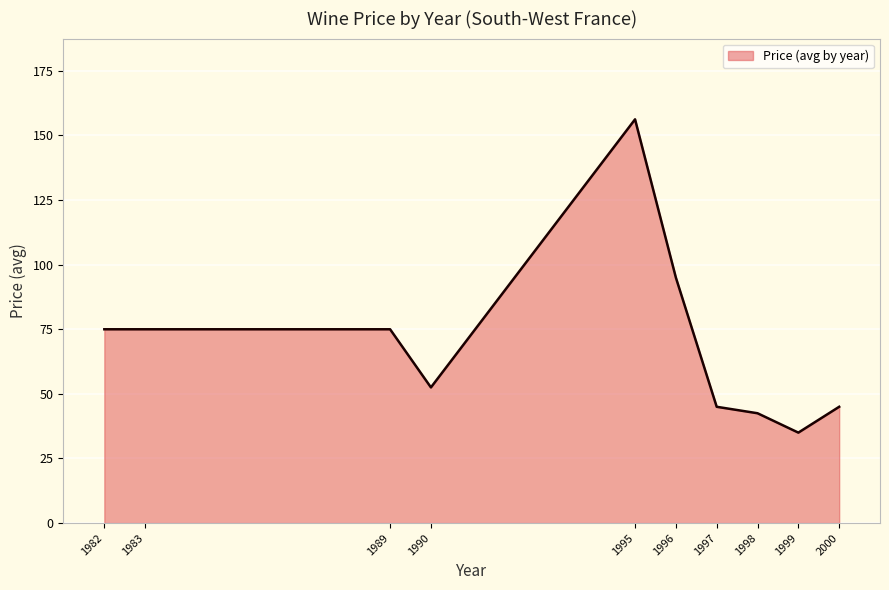

True or false: the data shows 17.4 at 1983.

False